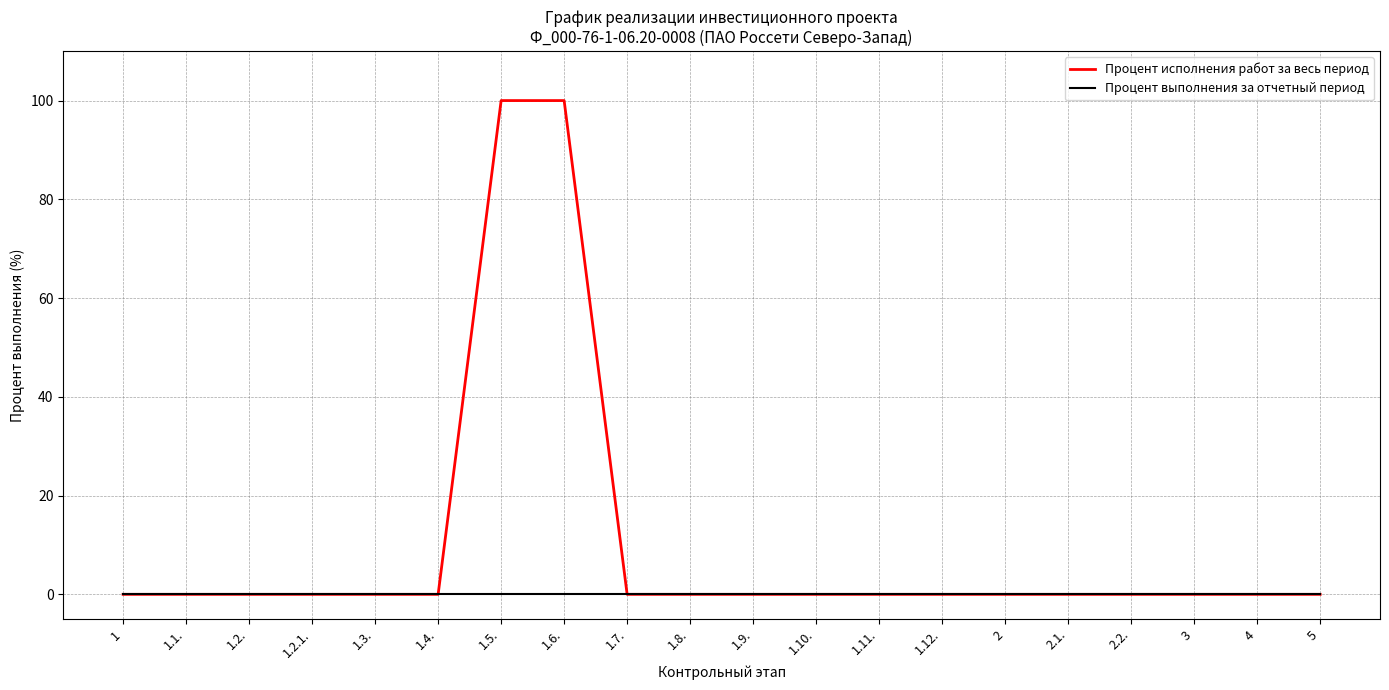

List the series in order of their peak value, lowest first.

Процент выполнения за отчетный период, Процент исполнения работ за весь период